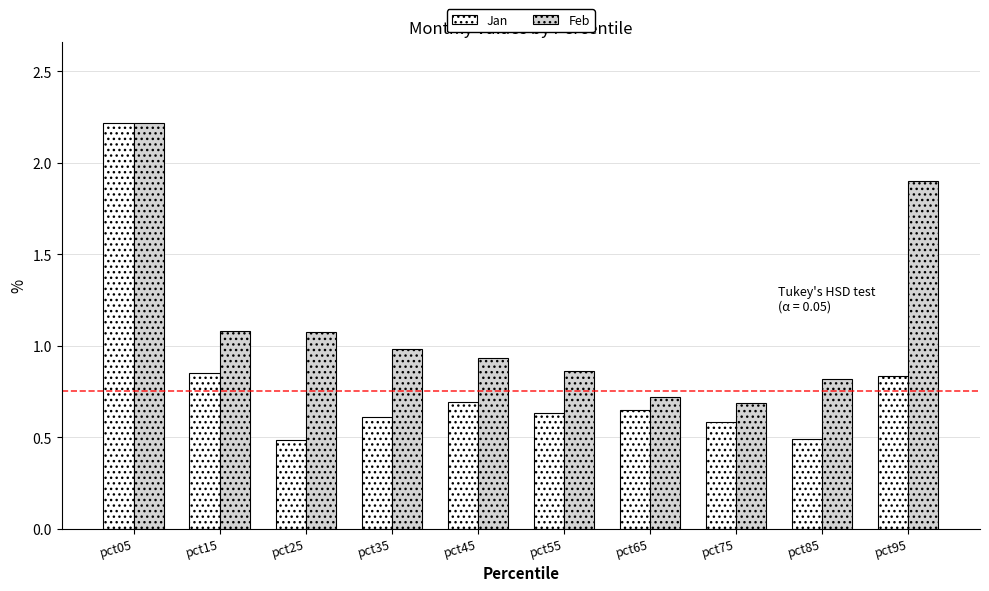

What is the total value across all series at pct15?

1.9